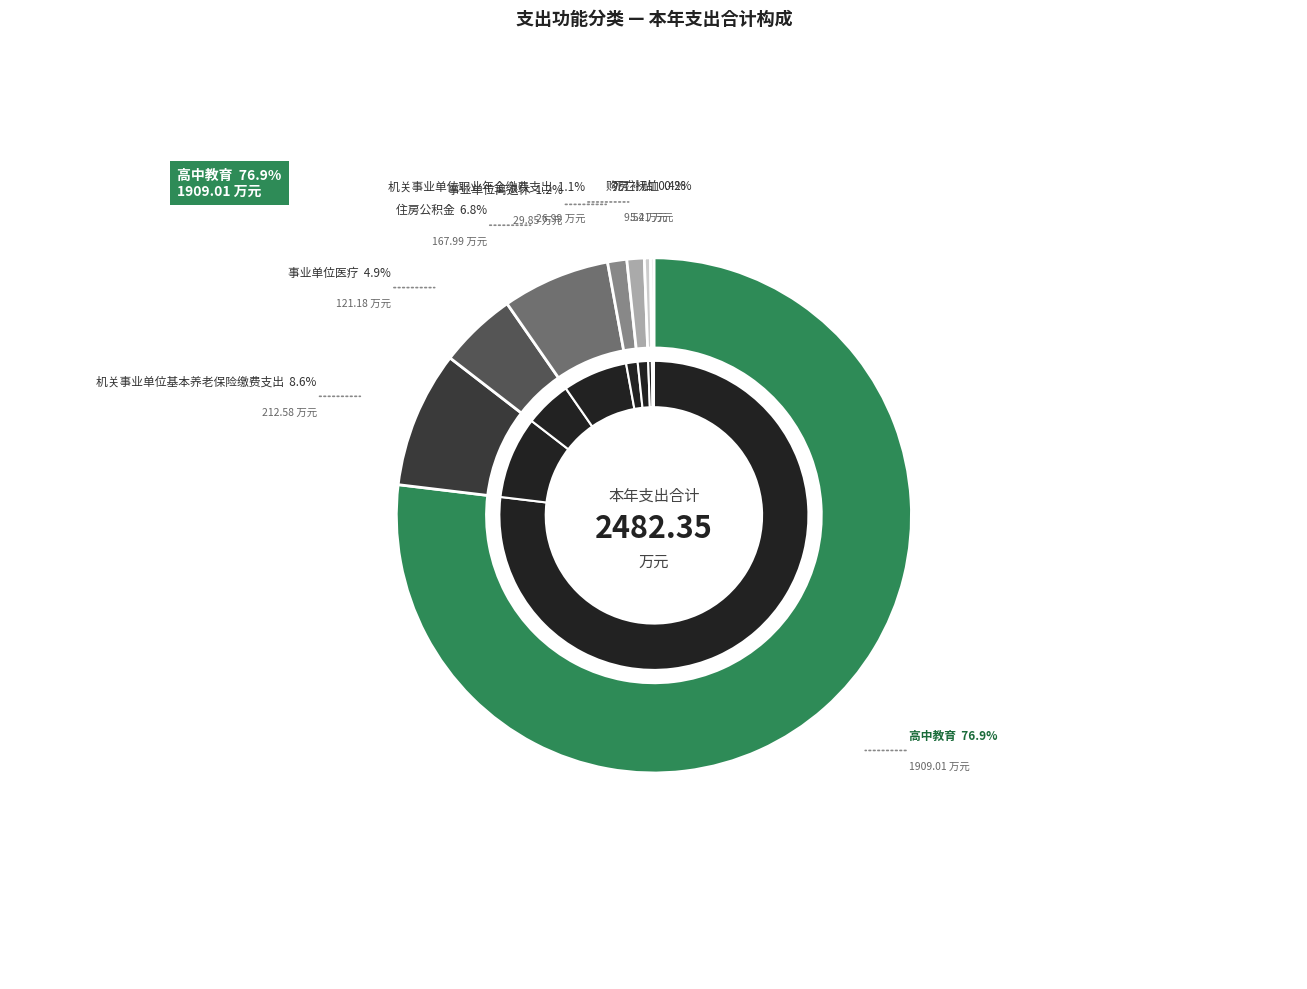

What is the smallest slice in the pie chart?

死亡抚恤